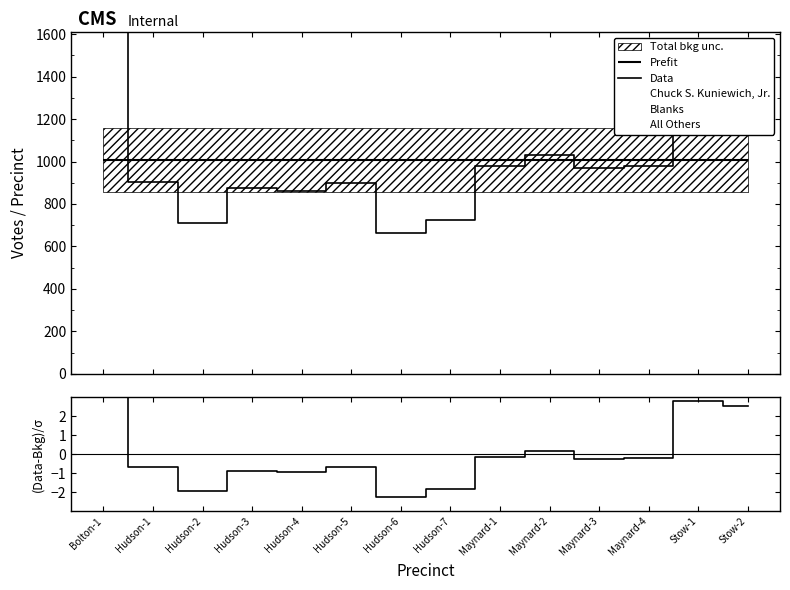

What is the average value?

1005